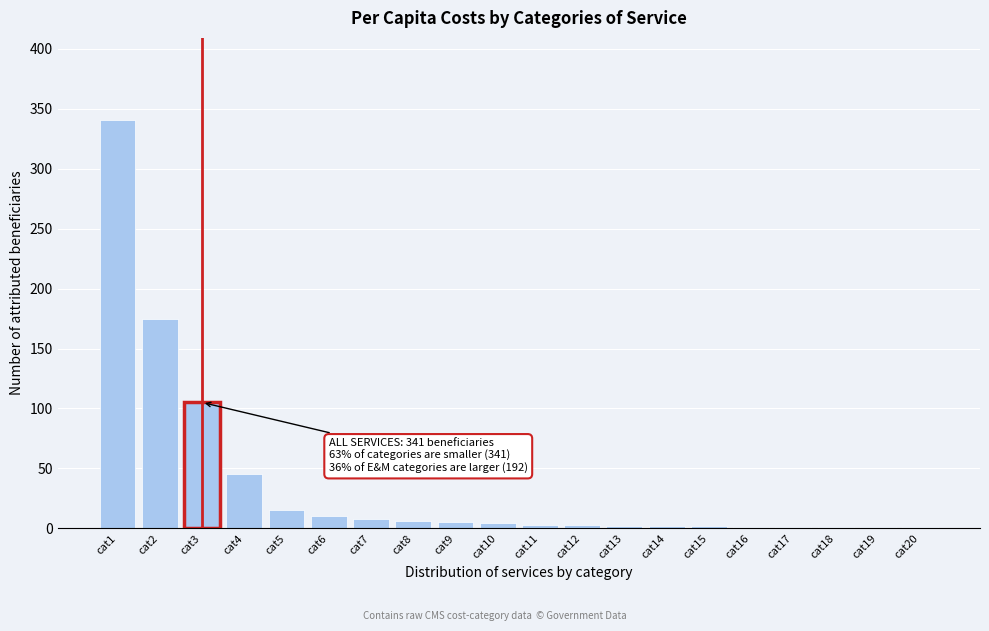

The chart shows a value of 2 at cat13. True or false?

True